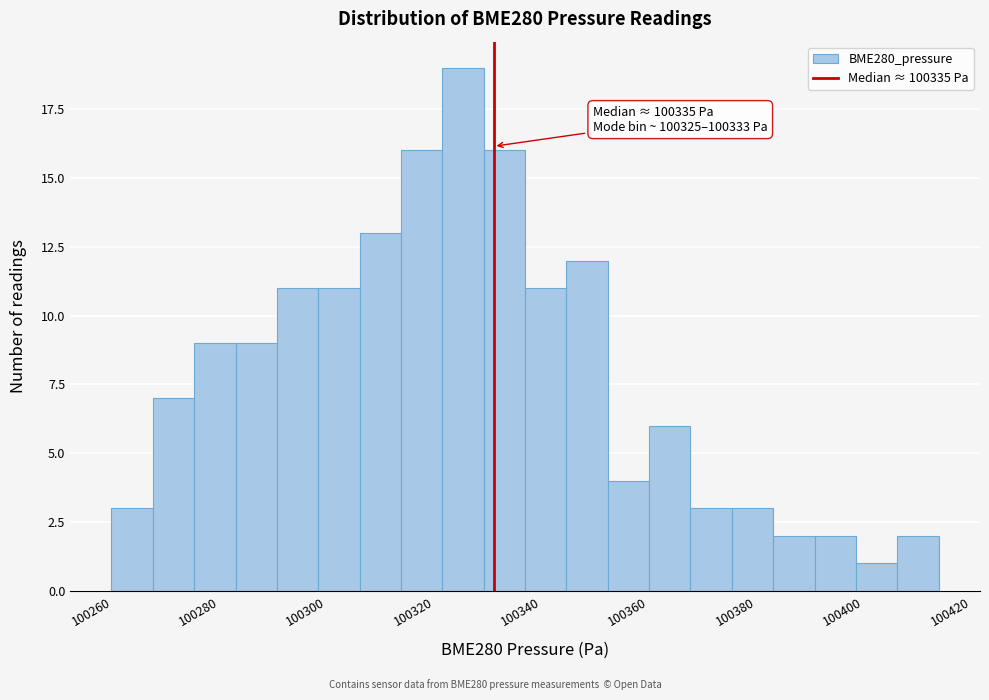

Around what value on the x-axis is the tallest bar? Give the approximate position of its centre, as read against the axis.

100330